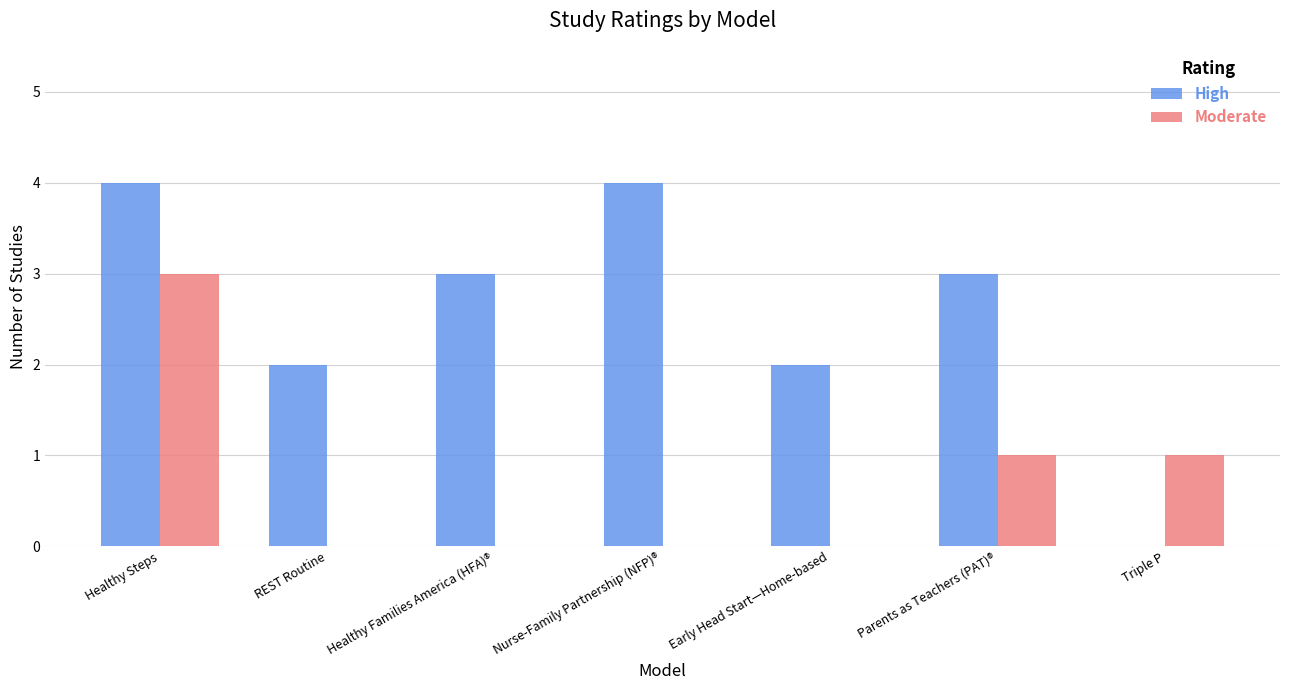

How many values in High are above zero?

6